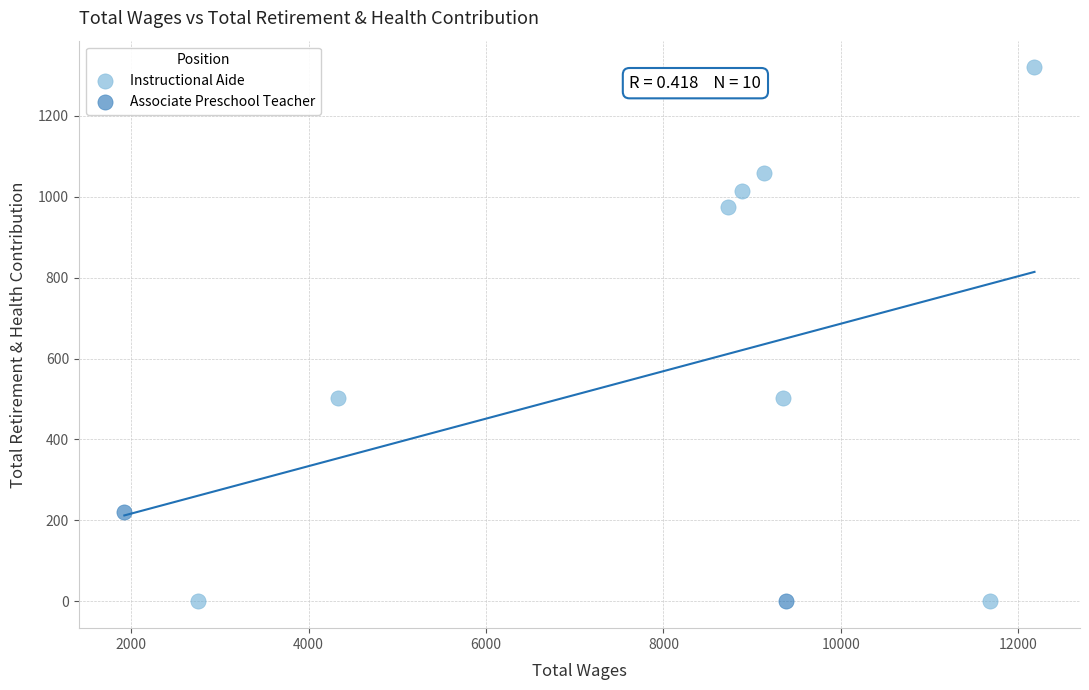

What are all the series names shown in the legend?

Instructional Aide, Associate Preschool Teacher